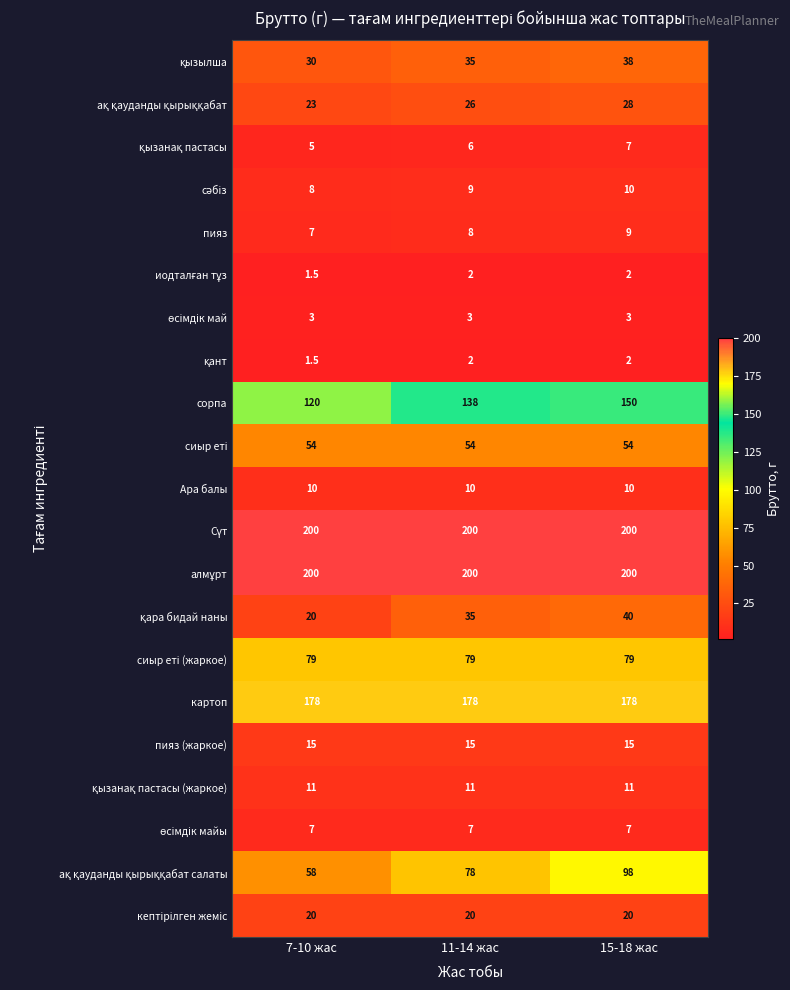

What is the sum of the картоп values at 15-18 жас and 11-14 жас?

356.0